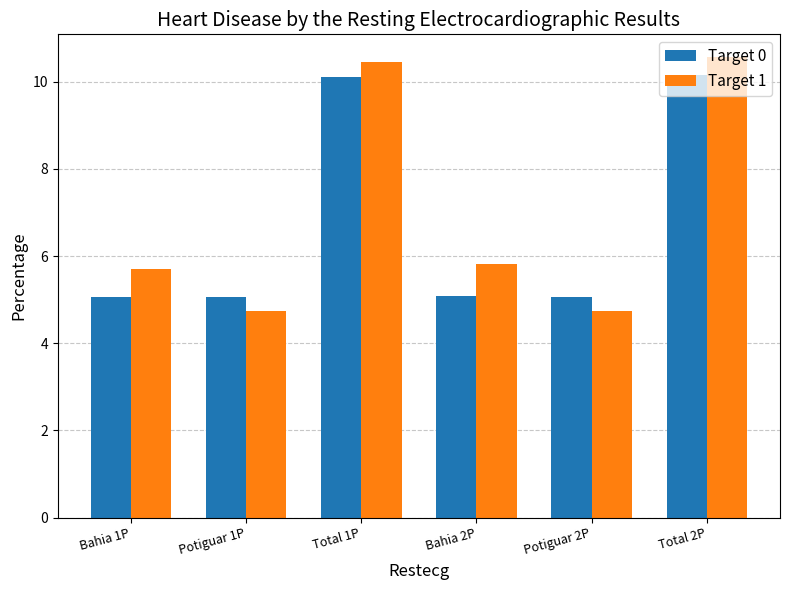

Reading left to right, what are all the values shown in this chart?

Target 0: Bahia 1P=5.1	Potiguar 1P=5.1	Total 1P=10.1	Bahia 2P=5.1	Potiguar 2P=5.1	Total 2P=10.1
Target 1: Bahia 1P=5.7	Potiguar 1P=4.7	Total 1P=10.4	Bahia 2P=5.8	Potiguar 2P=4.7	Total 2P=10.6